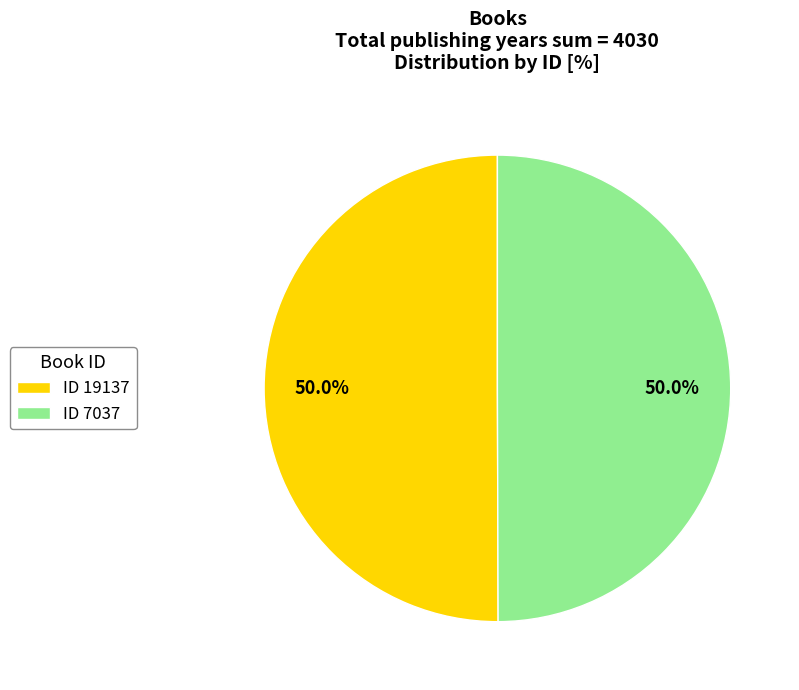

How many slices are in this pie chart?

2